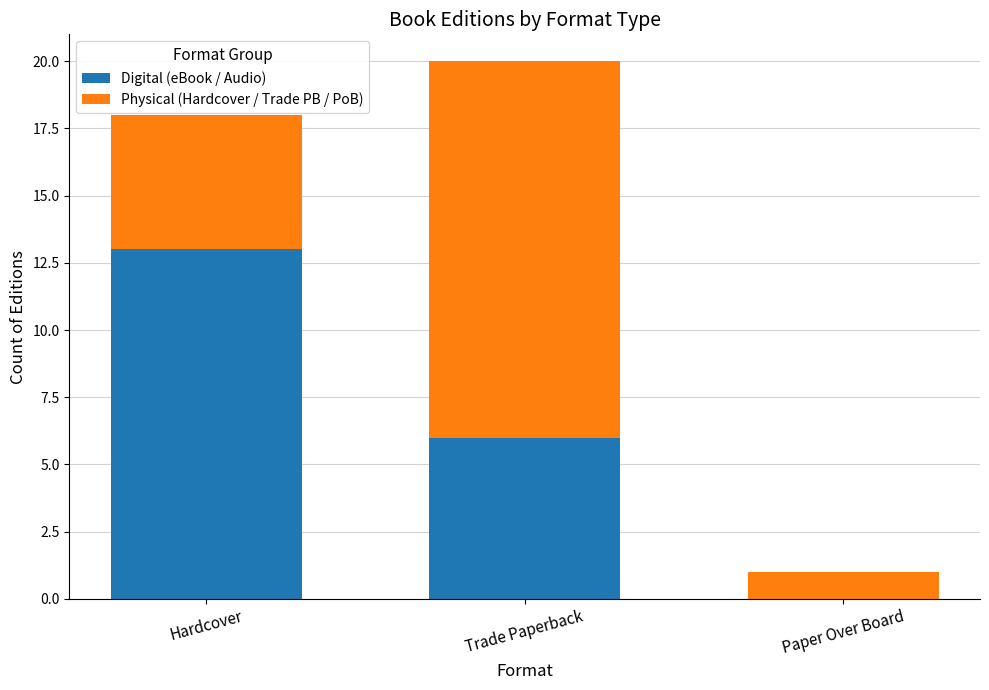

Reading left to right, what are the values for Digital (eBook / Audio)?

Hardcover=13	Trade Paperback=6	Paper Over Board=0